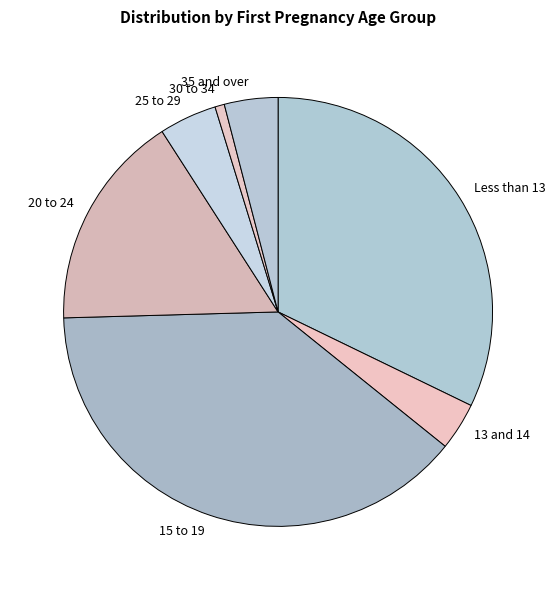

Is it true that Less than 13 is 46% of the pie?

False